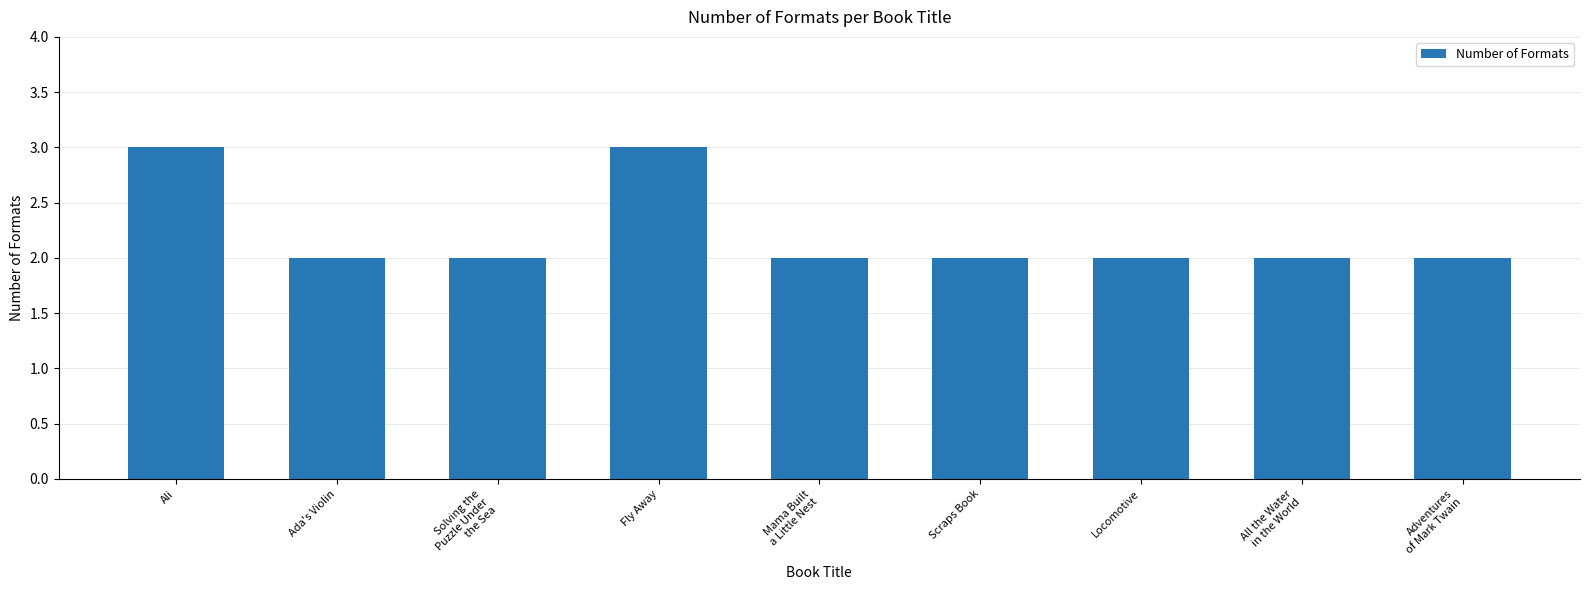

How many bars are there in total?

9